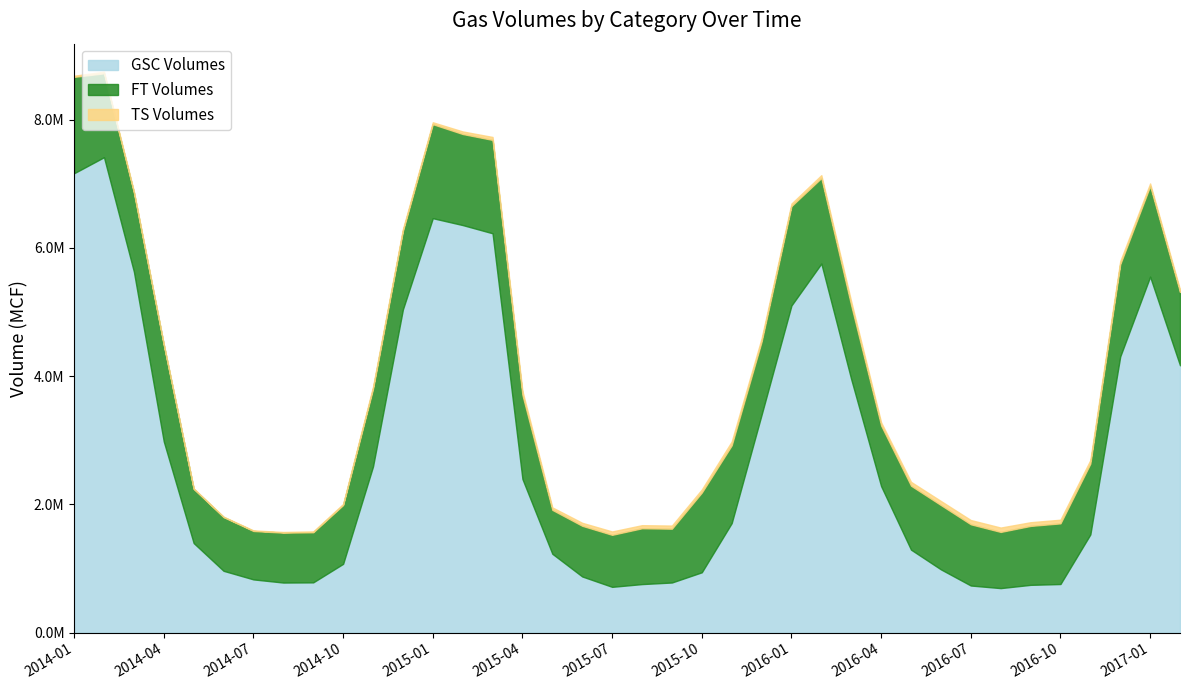

What is the total value across all series at 2016-05?

2350406.8